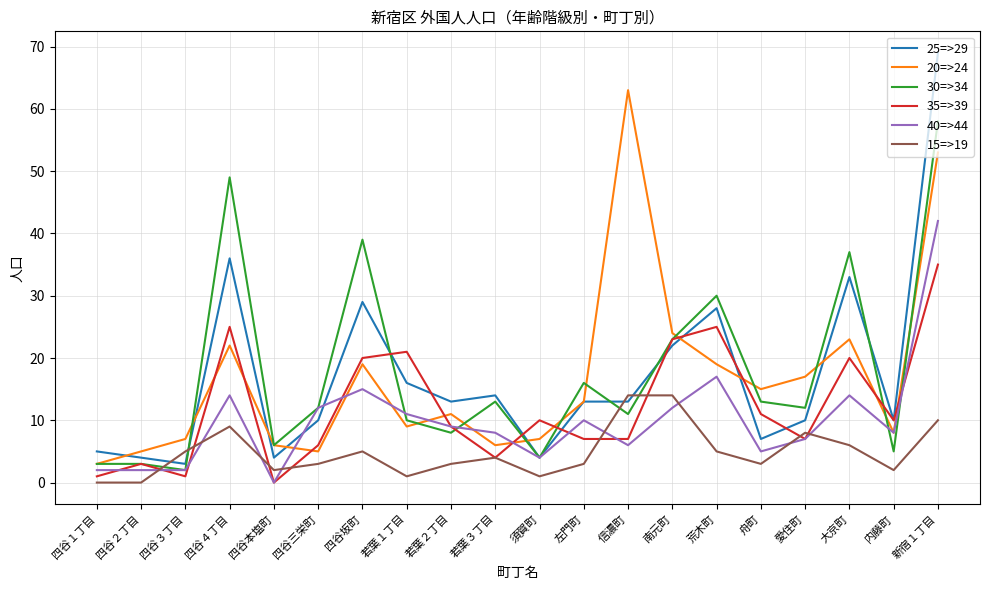

At how many categories does at least one series exceed 65?

1